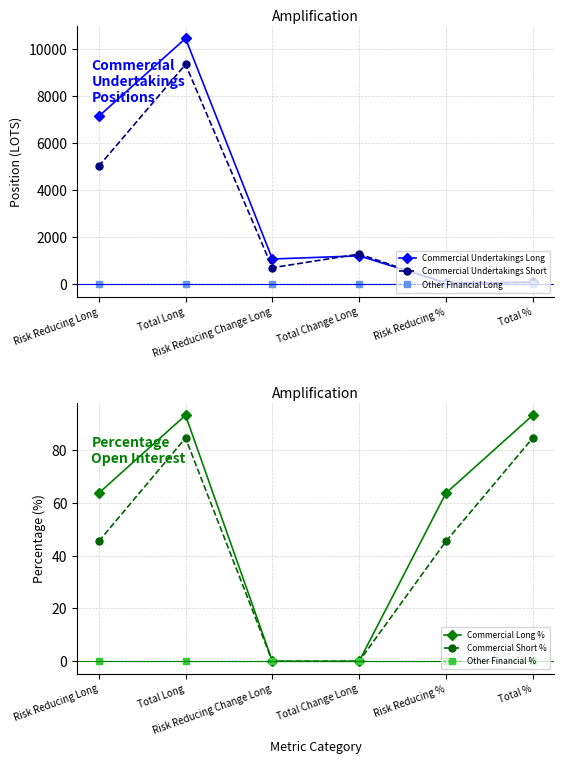

Reading left to right, transcribe all the data shown in this chart.

Commercial Undertakings Long: 7143.0	10455.5	1079.0	1213.9	63.7	93.2
Commercial Undertakings Short: 5022.0	9351.0	708.0	1291.0	45.4	84.6
Other Financial Long: 0.0	0.0	0.0	0.0	0.0	0.0
Commercial Long %: 63.7	93.2	0.0	0.0	63.7	93.2
Commercial Short %: 45.4	84.6	0.0	0.0	45.4	84.6
Other Financial %: 0.0	0.0	0.0	0.0	0.0	0.0